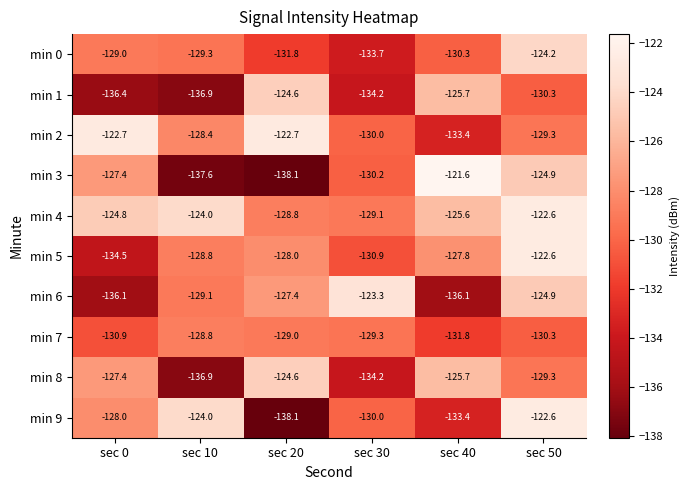

What is the spread (max minus min) of values at sec 0?

13.7